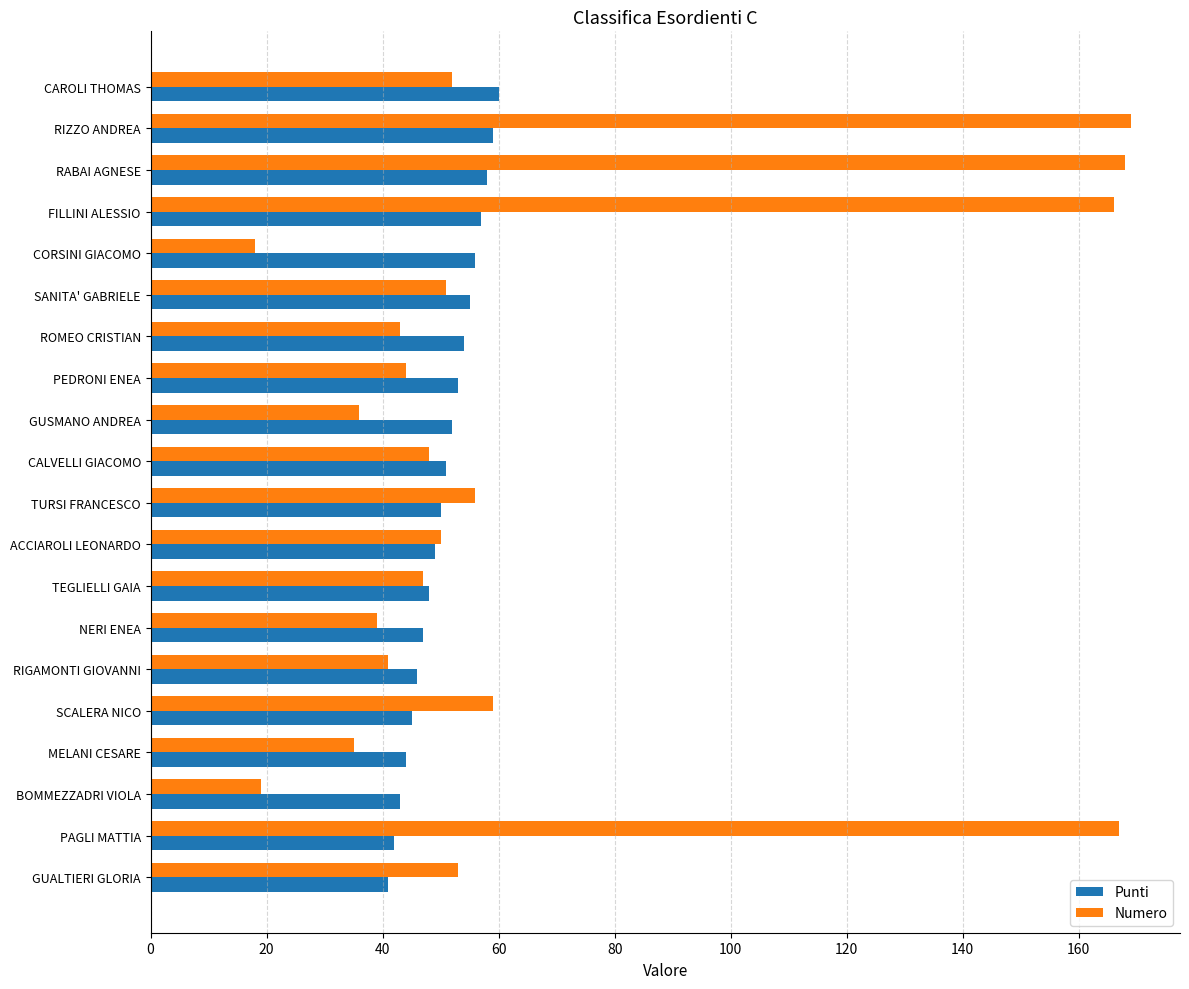

True or false: Numero has a value of 36 at GUSMANO ANDREA.

True